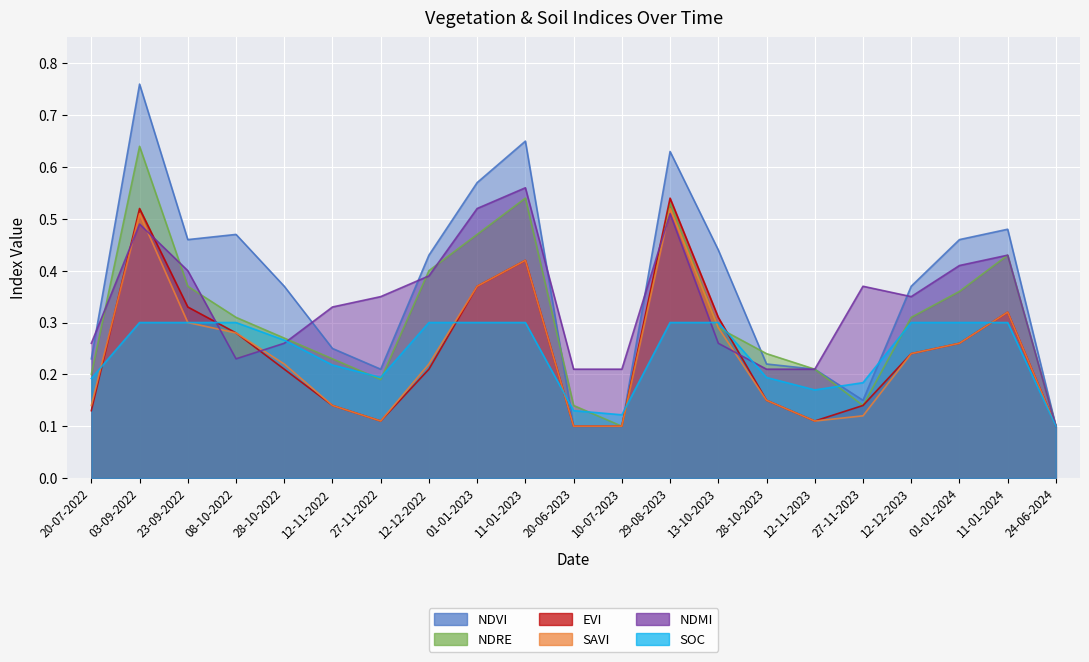

Which category has the lowest value across all series?

20-06-2023